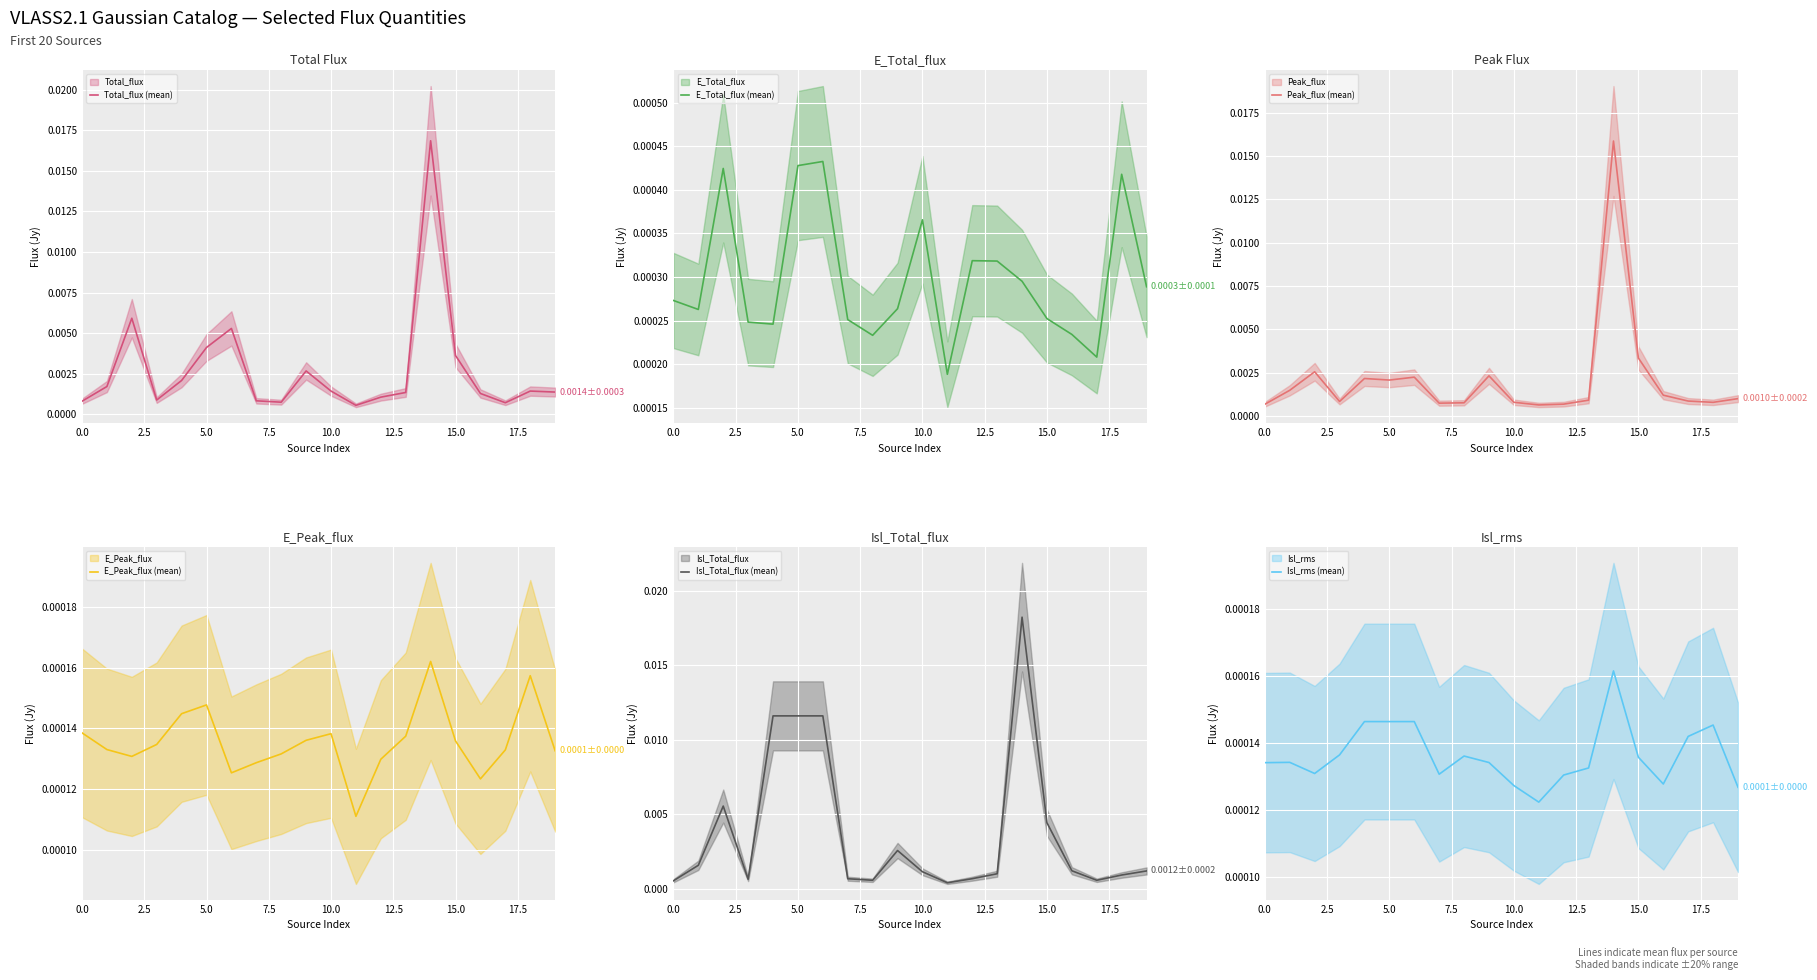

Which series has the largest total across all categories?

Isl_Total_flux (mean)